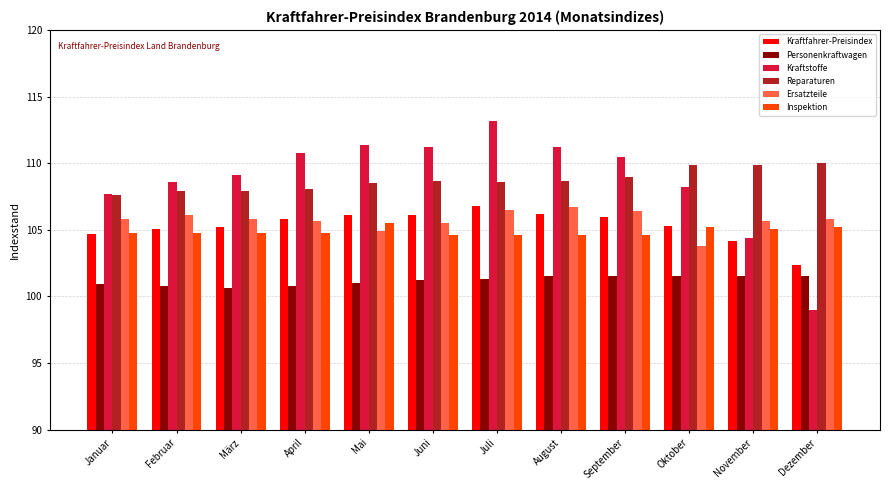

Which series has the largest range (max minus min)?

Kraftstoffe